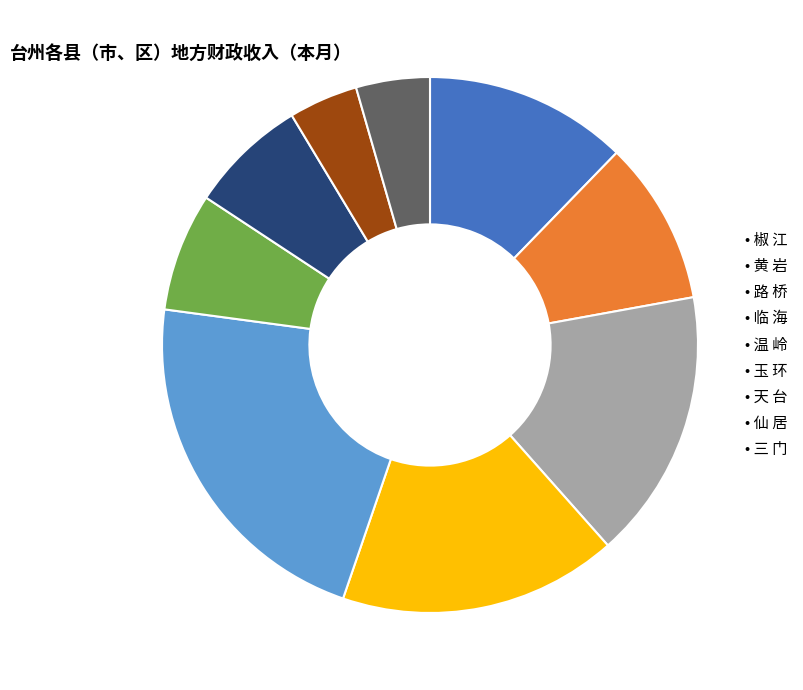

The • 路 桥 slice represents 29% of the pie. True or false?

False